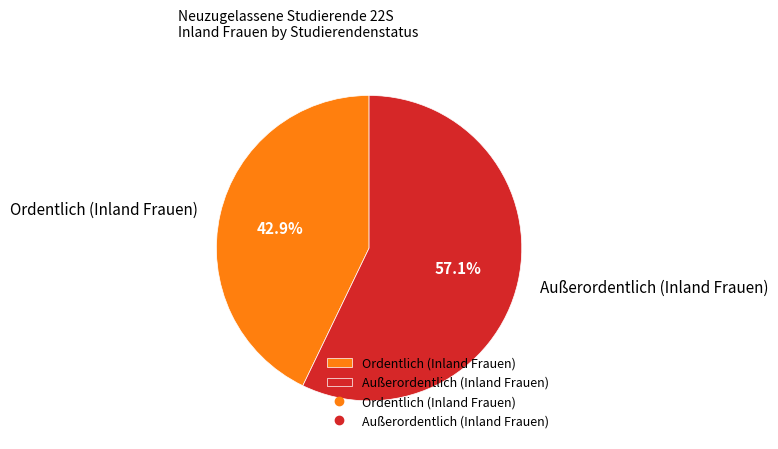

To the nearest percent, what portion does Ordentlich (Inland Frauen) represent?

43%